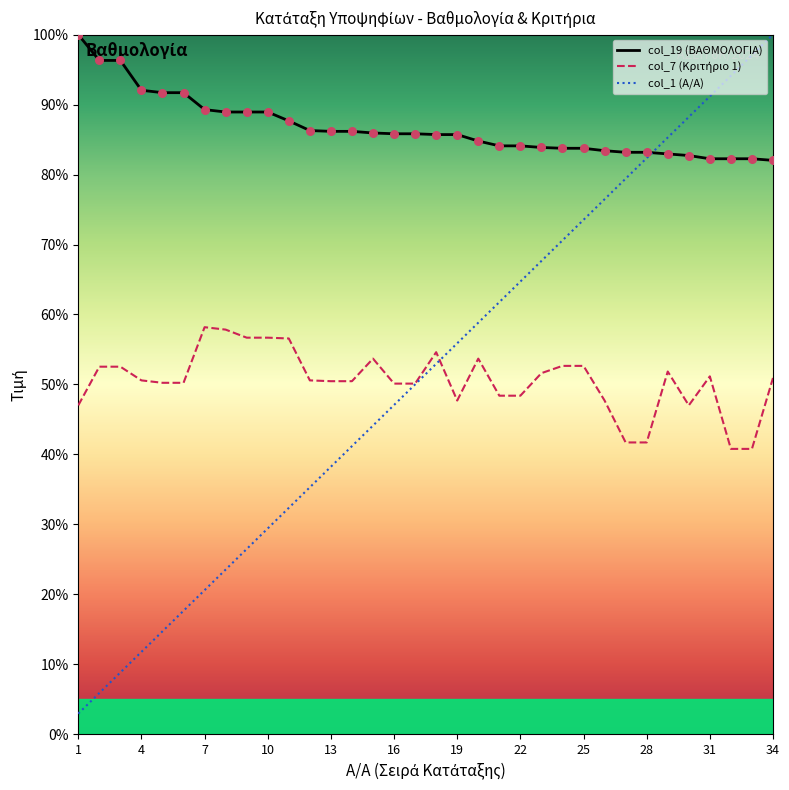

What are all the series names shown in the legend?

col_19 (ΒΑΘΜΟΛΟΓΙΑ), col_7 (Κριτήριο 1), col_1 (Α/Α)